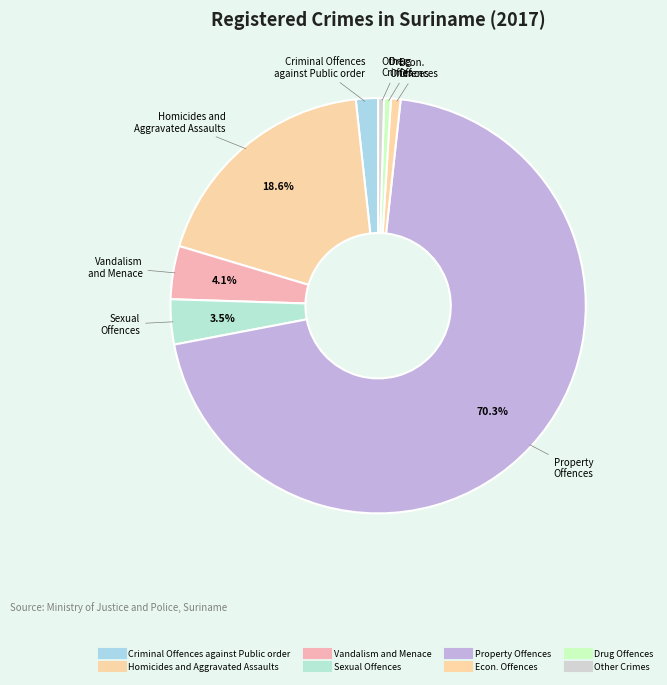

Does any single category account for the majority?

Yes